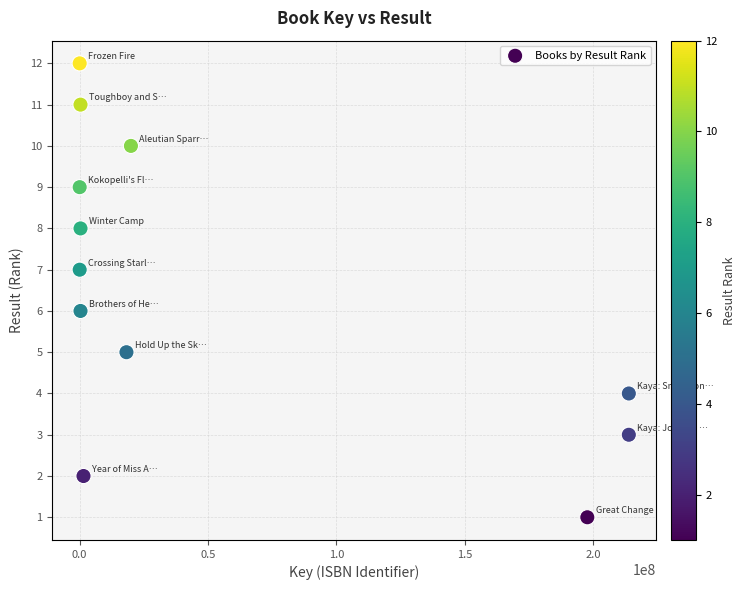

What is the range of X values (max minus min)?

213956280